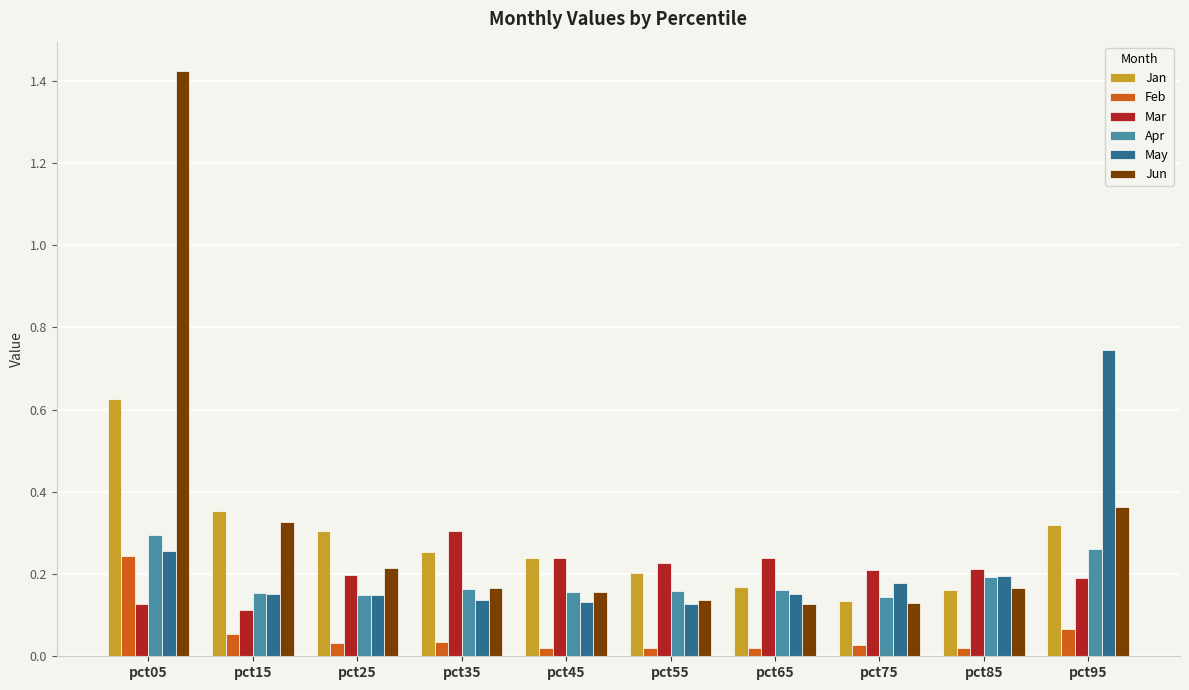

True or false: May has a value of 0.2 at pct85.

True